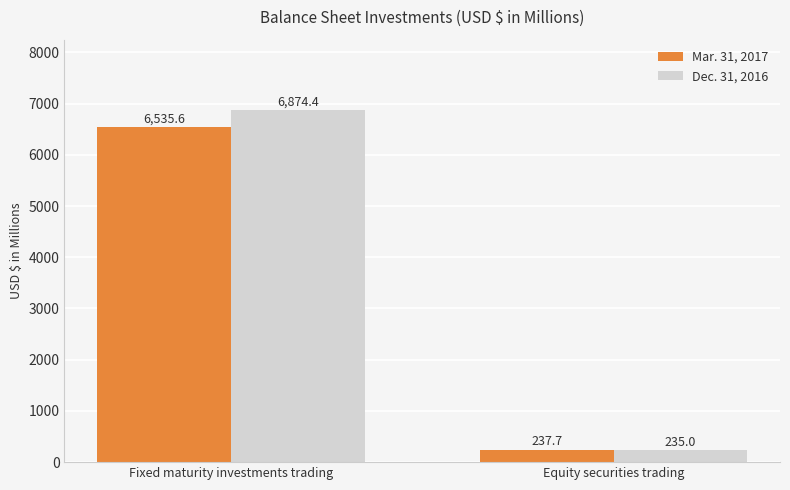

Where is Dec. 31, 2016 nearest to the value 3554?

Equity securities trading